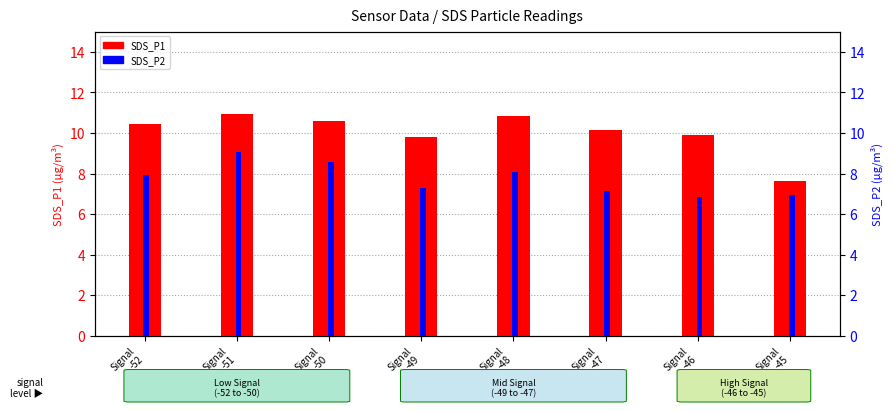

Where does the SDS_P1 series first go above 10?

Signal
-52